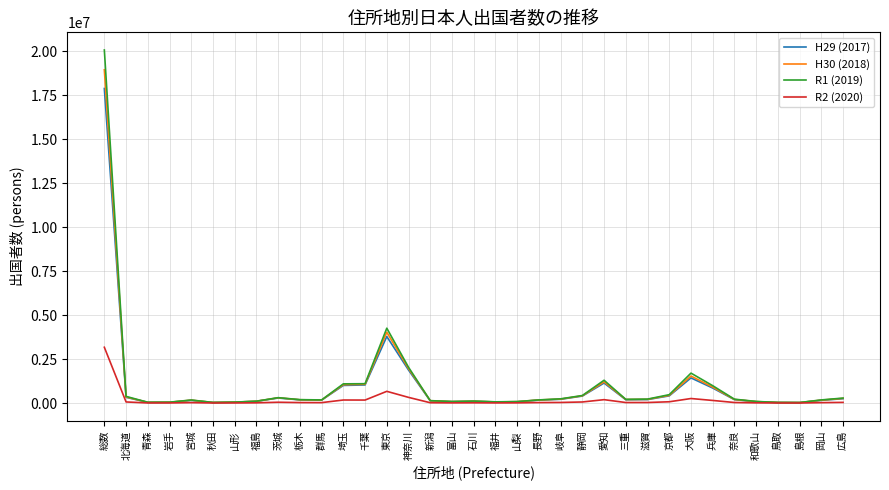

At which label is R1 (2019) closest to 10056492?

東京